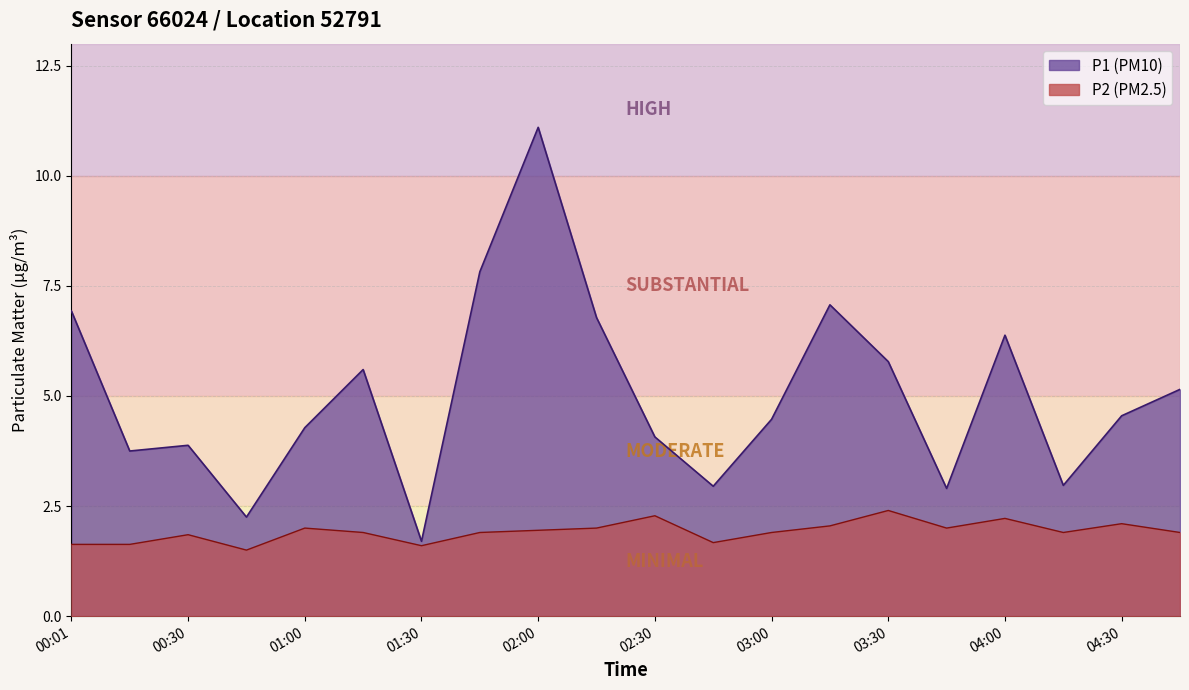

What is the total value across all series at 01:00?

6.3